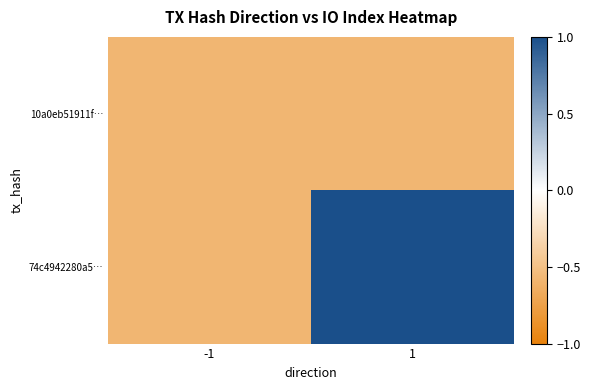

Reading left to right, extract all data points from this chart.

10a0eb51911f…: -1=-0.6	1=-0.6
74c4942280a5…: -1=-0.6	1=1.0